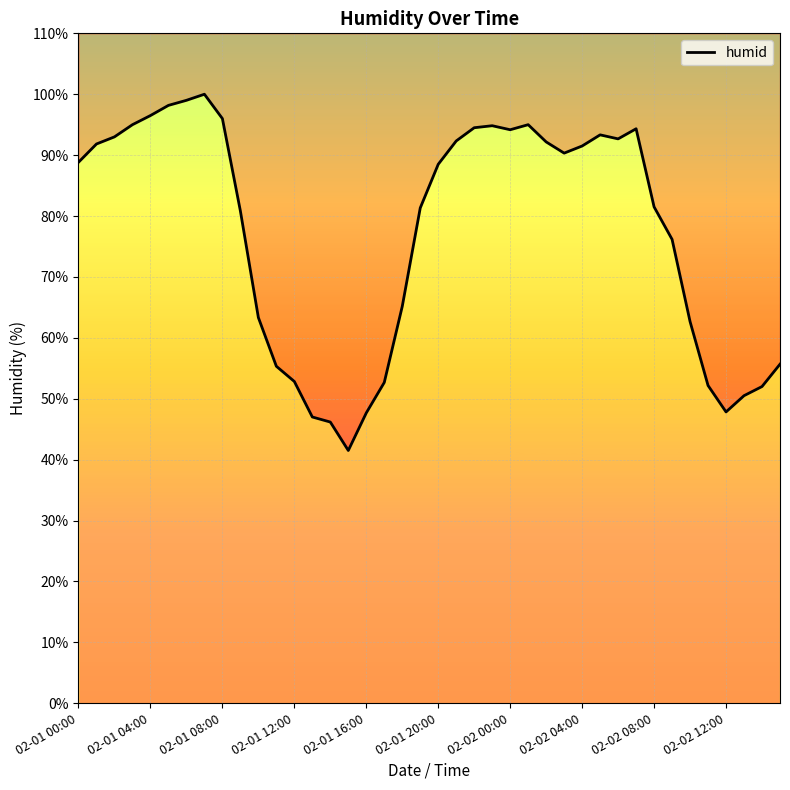

What is the label of the 18th point from the right?

22